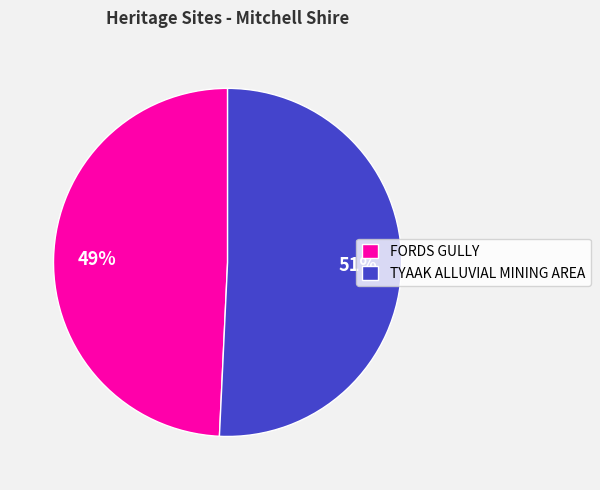

To the nearest percent, what portion does FORDS GULLY represent?

49%